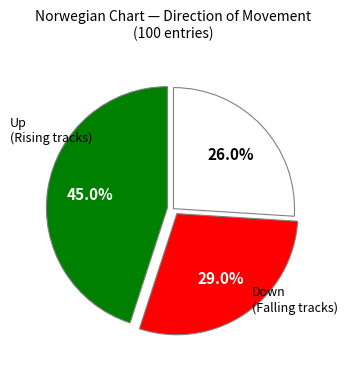

Is there any slice that represents more than half of the pie?

No